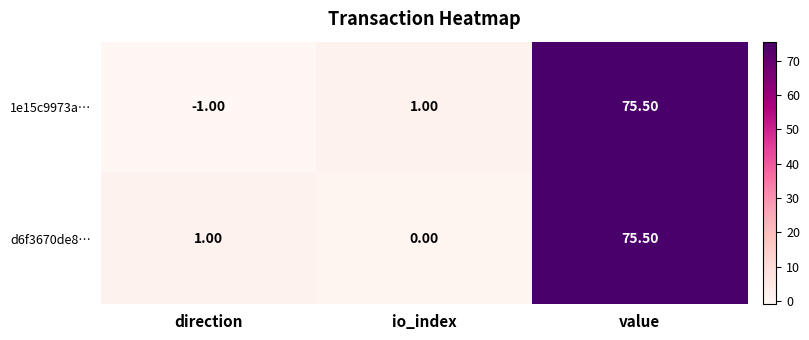

What is the difference between the 1e15c9973a… values at io_index and value?

74.5